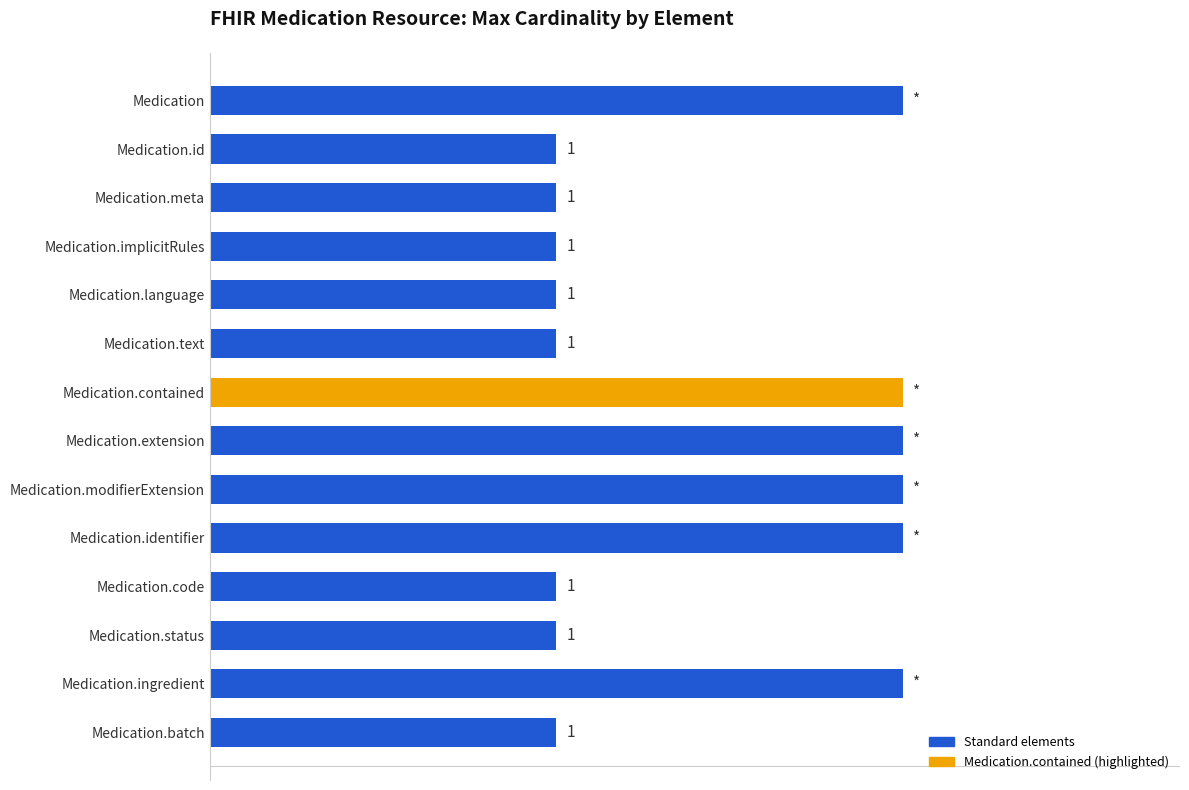

Between Medication.meta and Medication.ingredient, which is larger?

Medication.ingredient